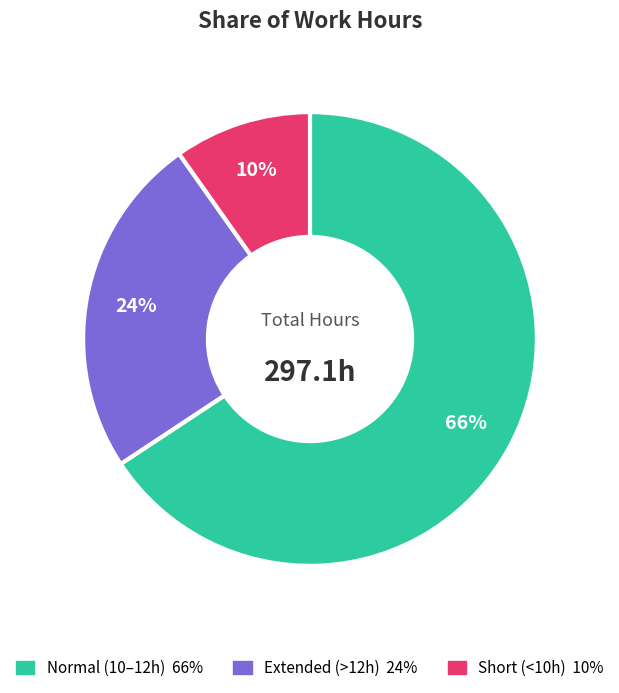

To the nearest percent, what is the difference between the largest and smallest slice percentages?

56%